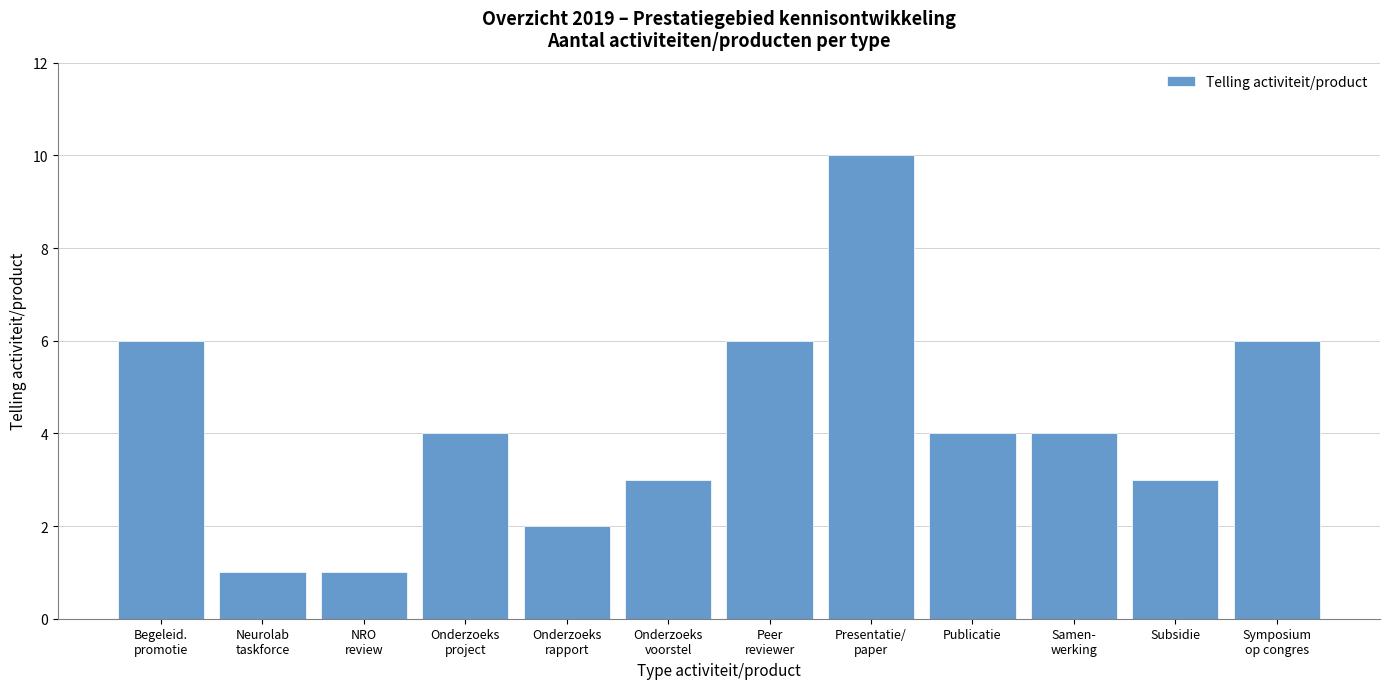

Reading left to right, transcribe all the data shown in this chart.

6	1	1	4	2	3	6	10	4	4	3	6